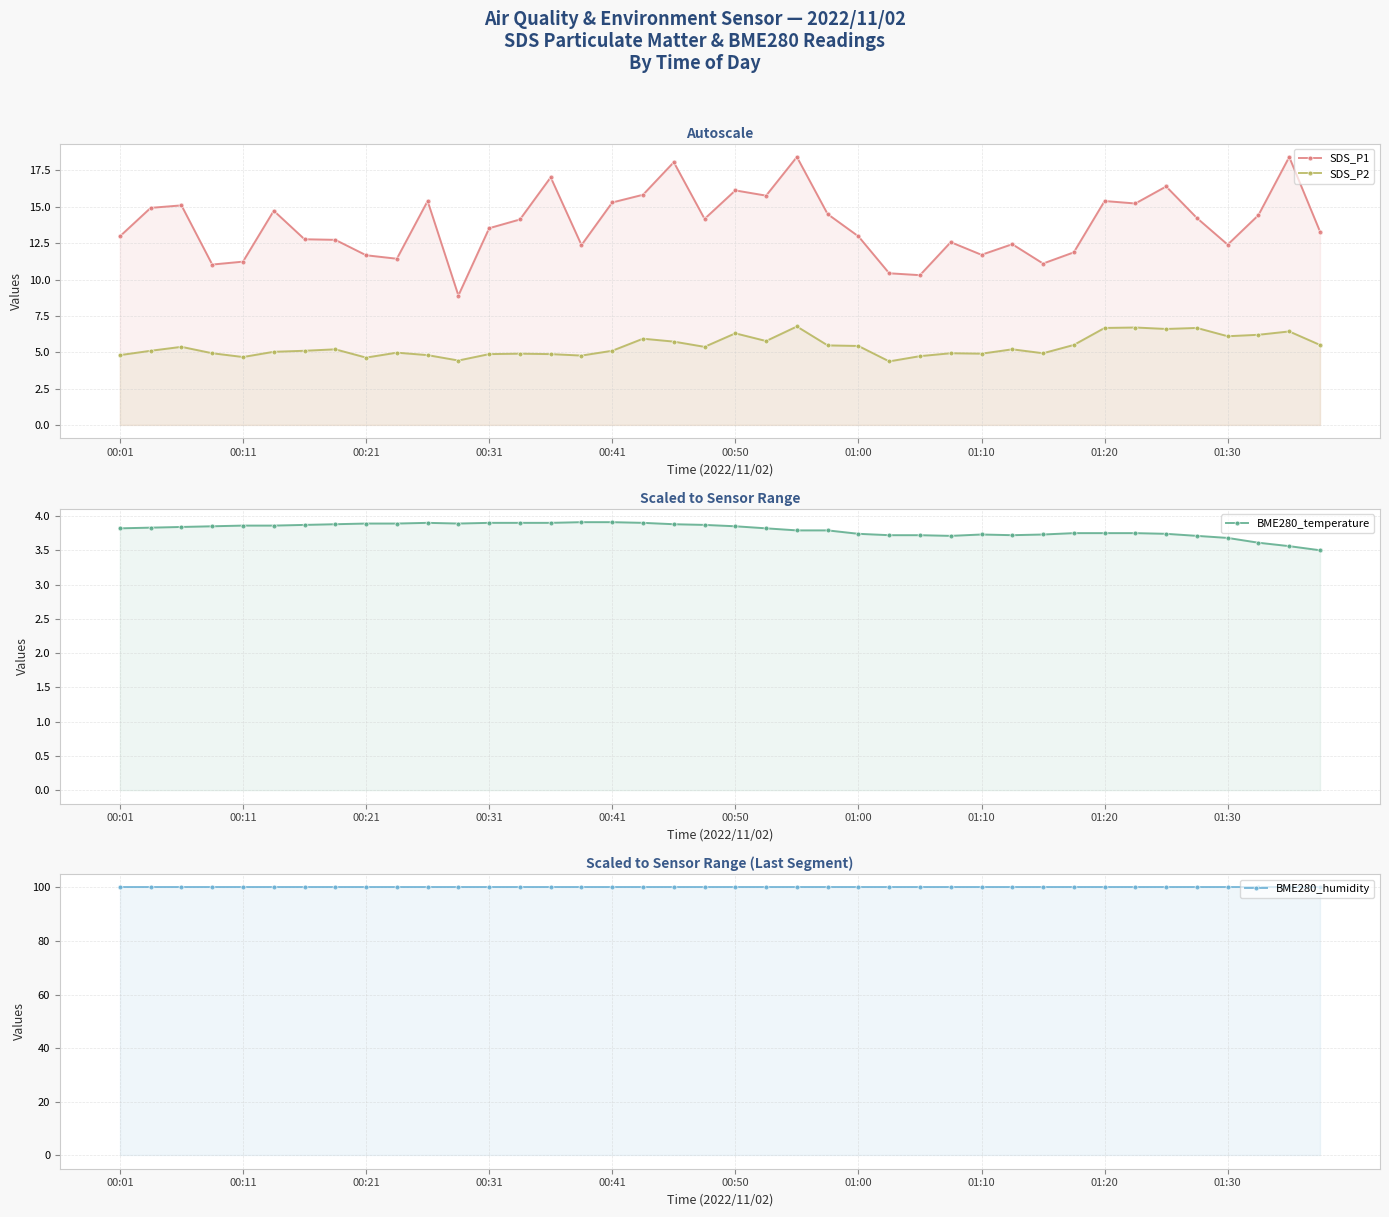

In SDS_P2, how many points are higher than both neighbors (excluding endpoints)?

12